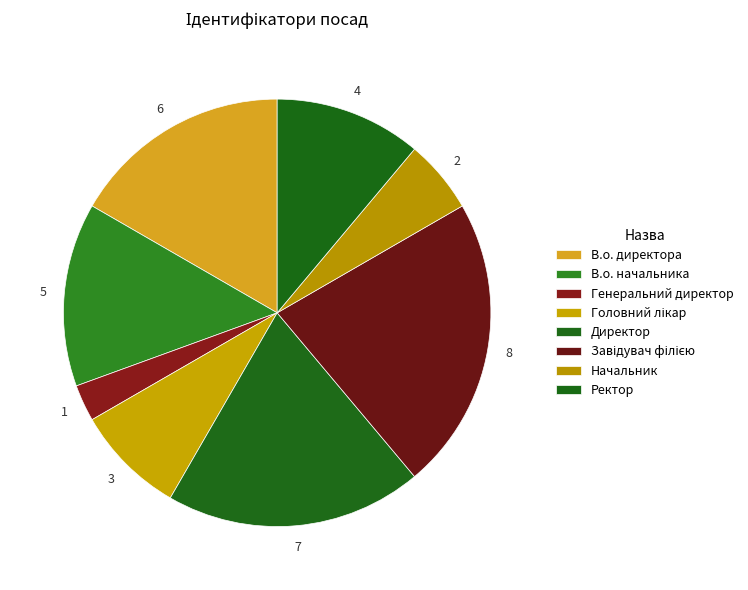

To the nearest percent, what is the difference between the largest and smallest slice percentages?

19%